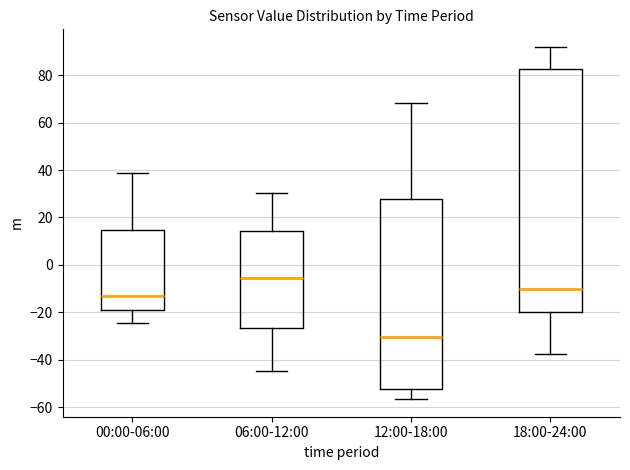

Which box's median line is the highest?

06:00-12:00